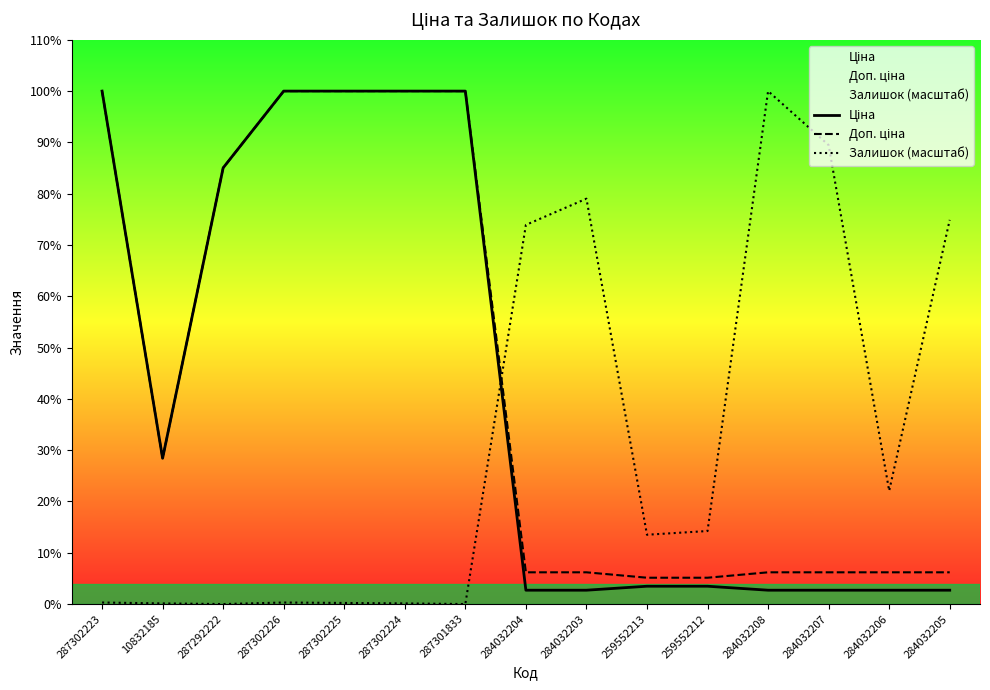

Where is Доп. ціна nearest to the value 10284?

10832185